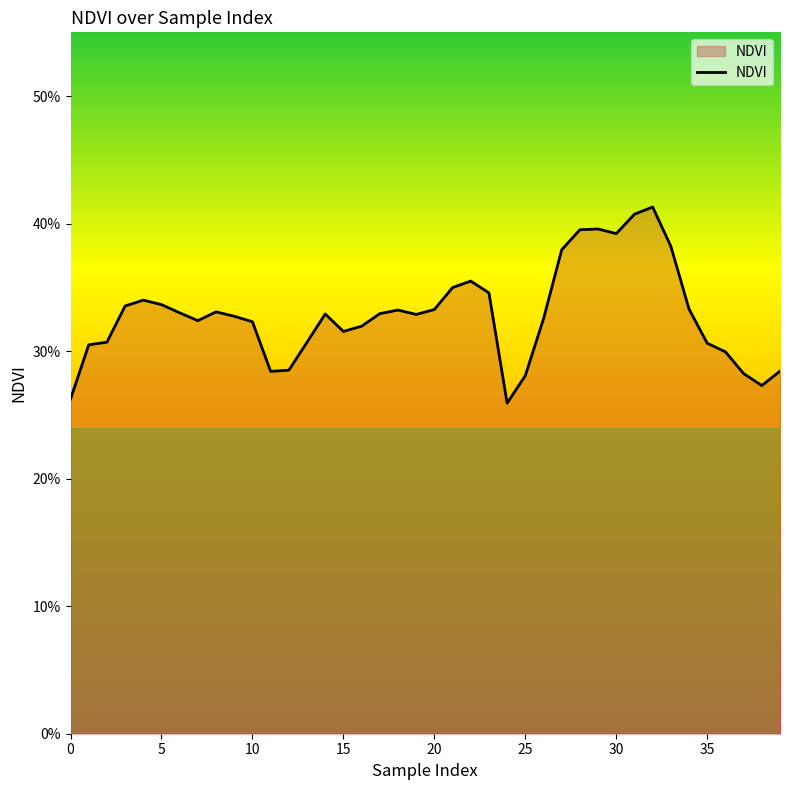

Is this an area chart (filled region under the line)?

Yes